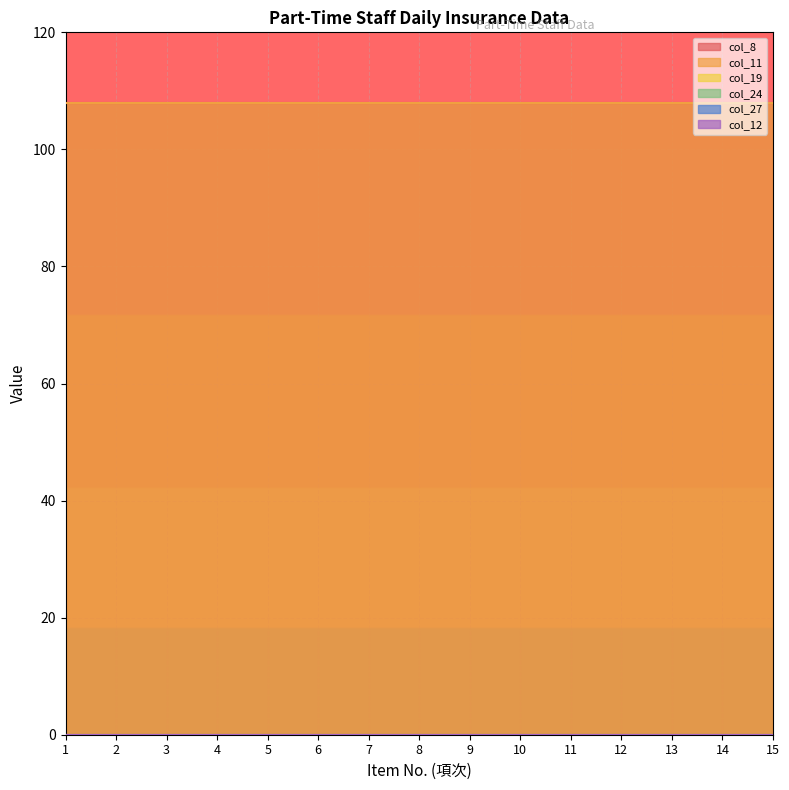

At which label does col_19 reach its peak?

1